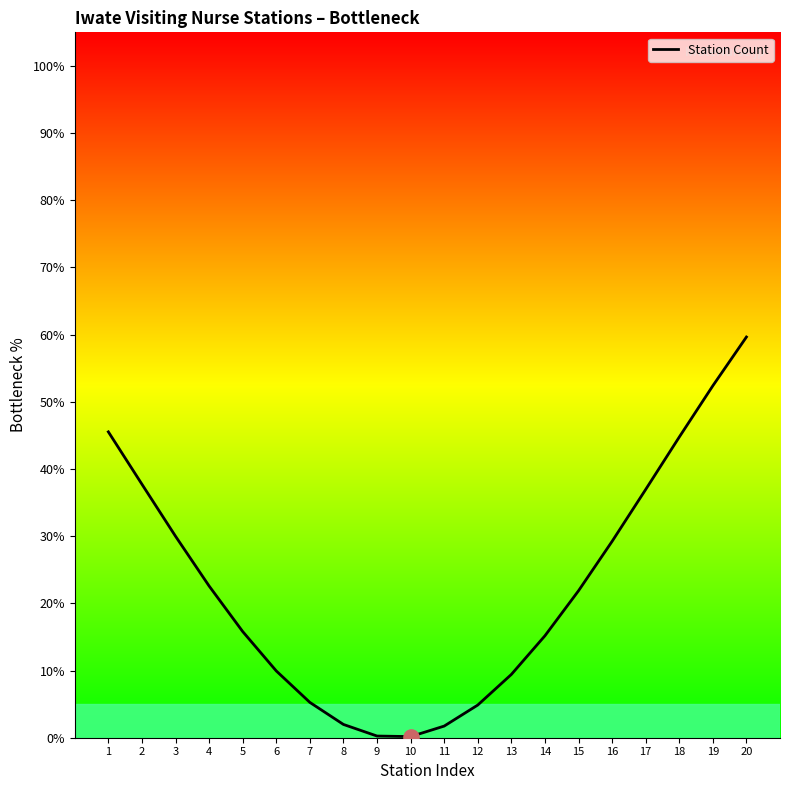

Approximately how many times larger is the value at 14 compared to 20?

0.3